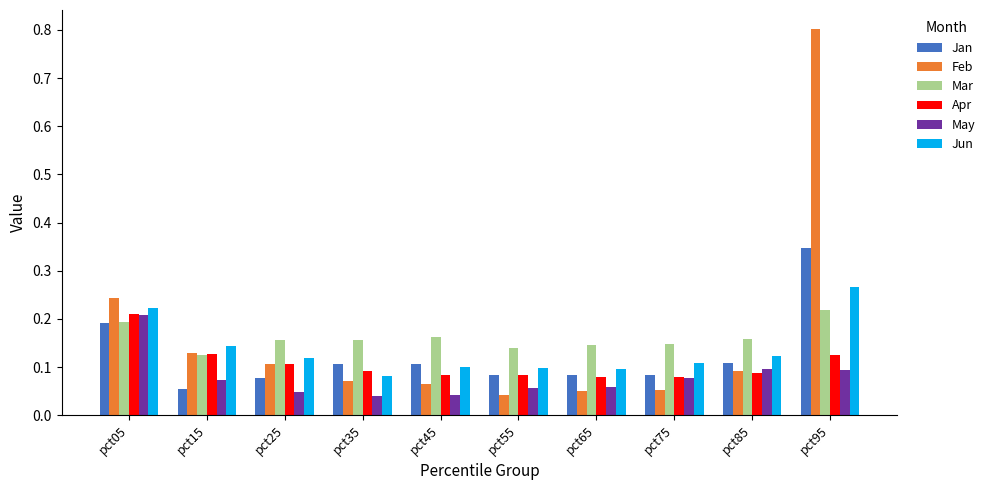

At how many categories does at least one series exceed 0?

10